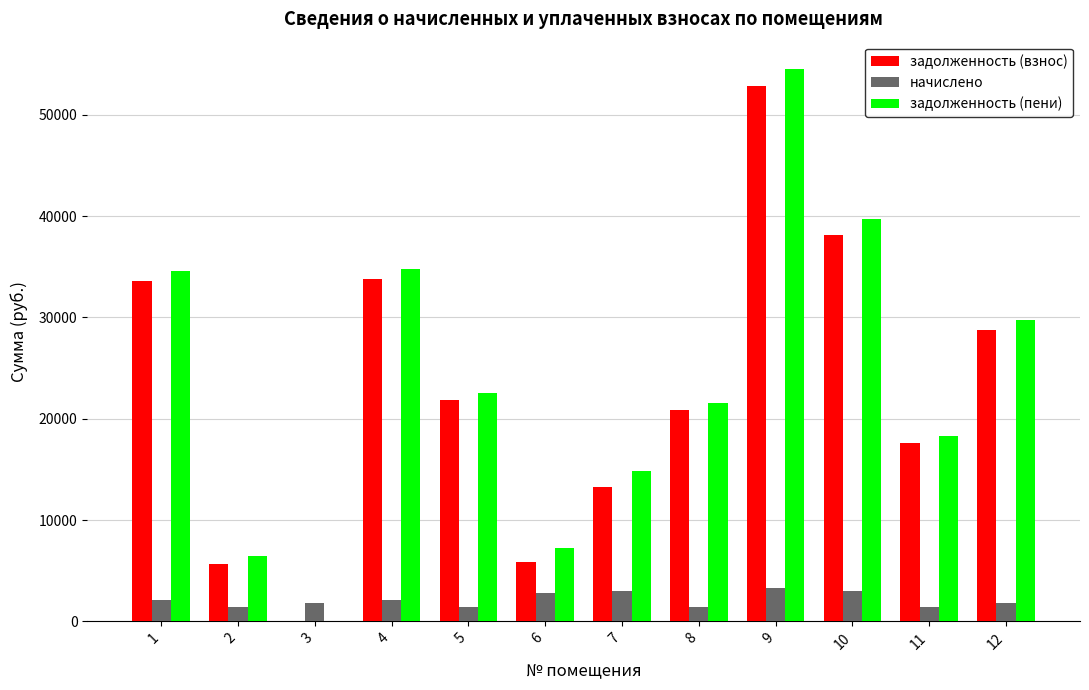

What is the maximum value shown in the chart?

54498.2